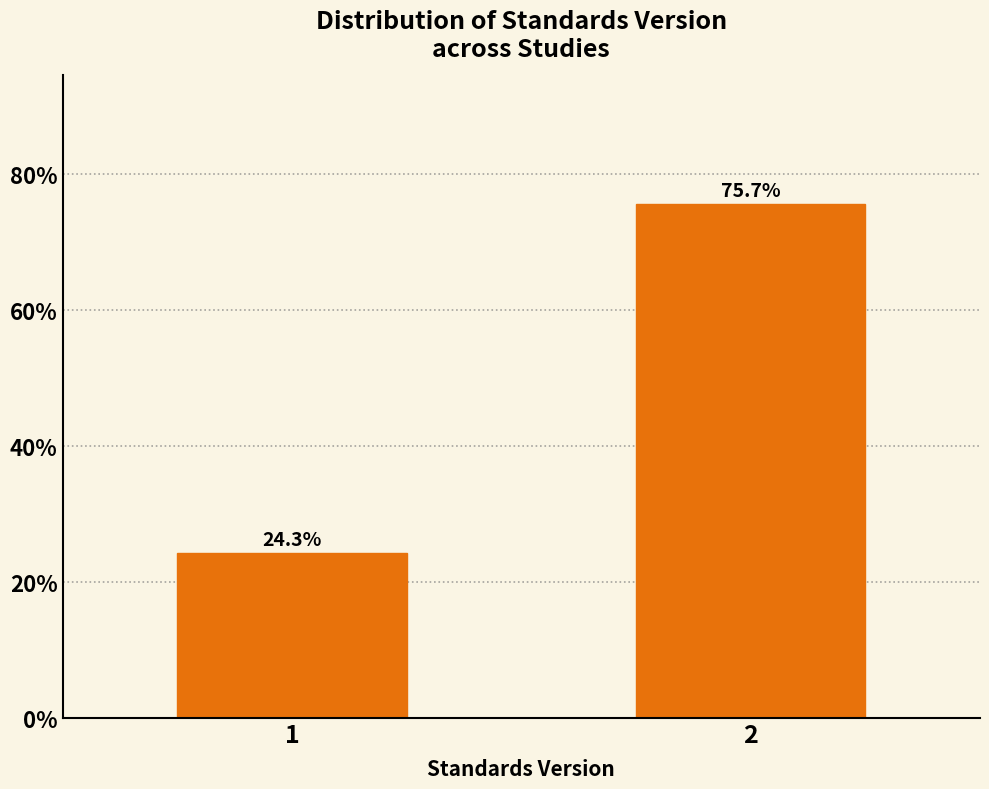

Reading left to right, transcribe all the data shown in this chart.

1=24.3	2=75.7